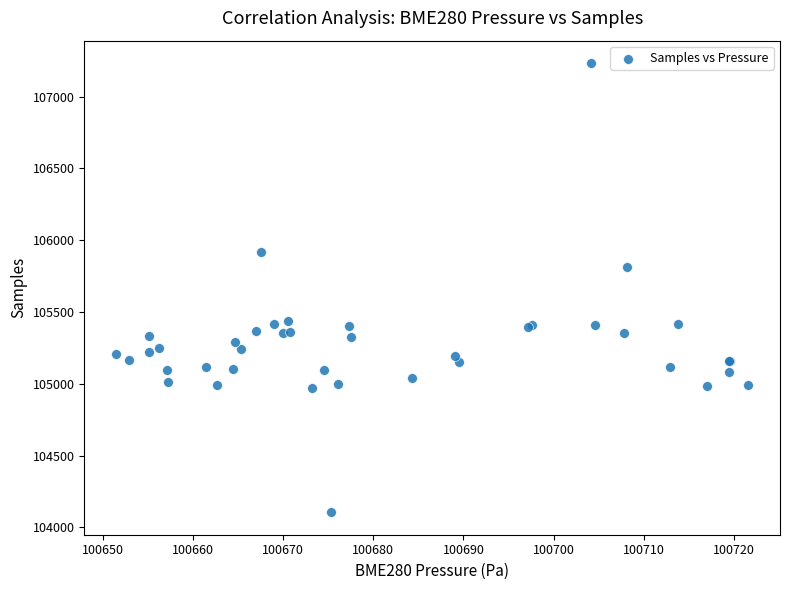

What Y value in the scatter plot is closest to 105669?

105814